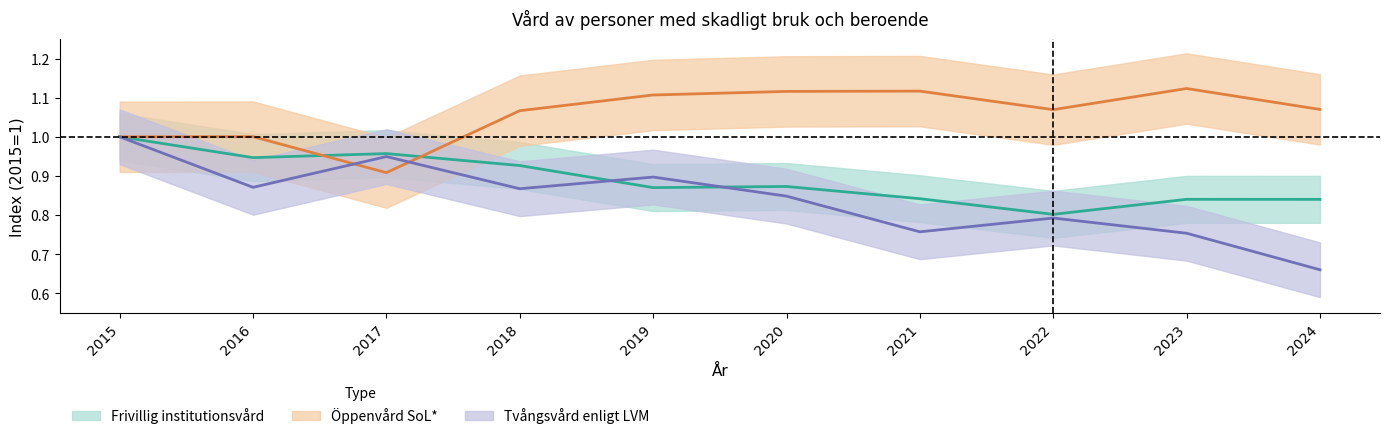

How many interior local peaks does the Öppenvård SoL* series have?

3